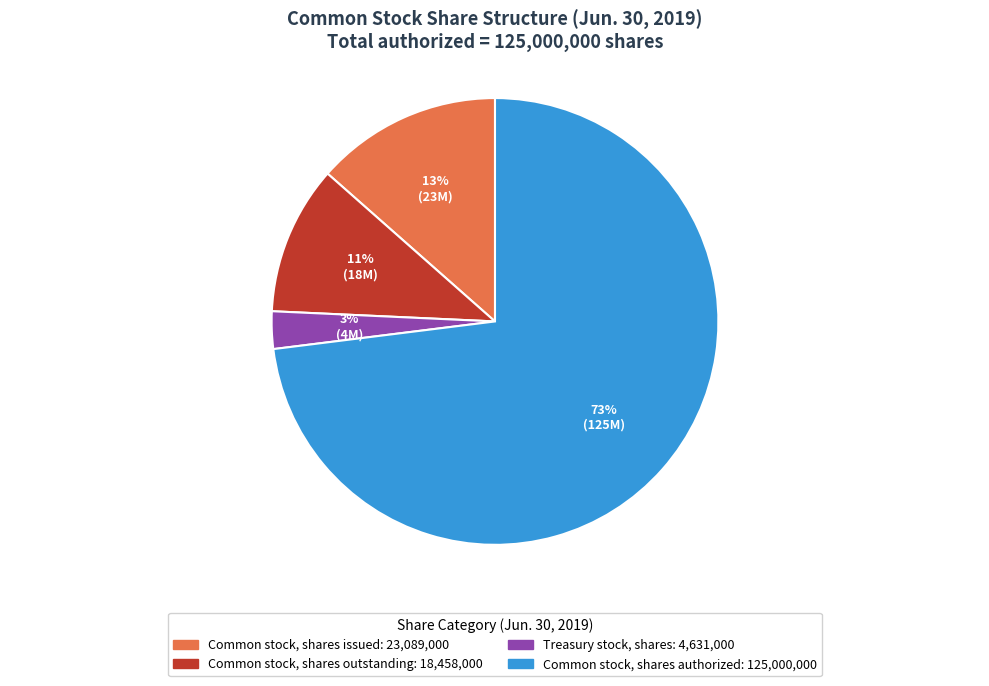

Which category has the smallest portion of the pie?

Treasury stock, shares